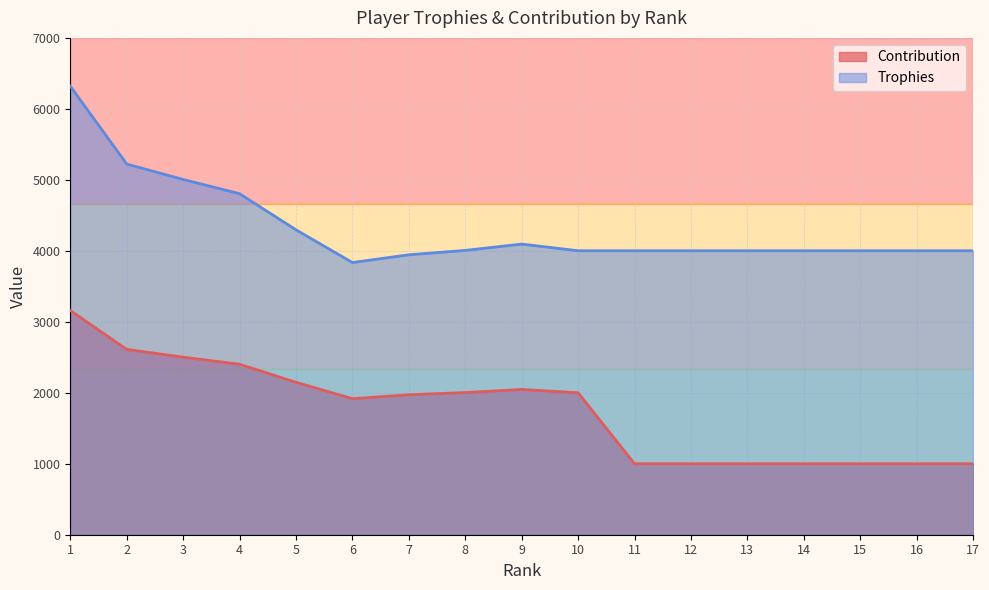

At how many categories does at least one series exceed 6178?

1